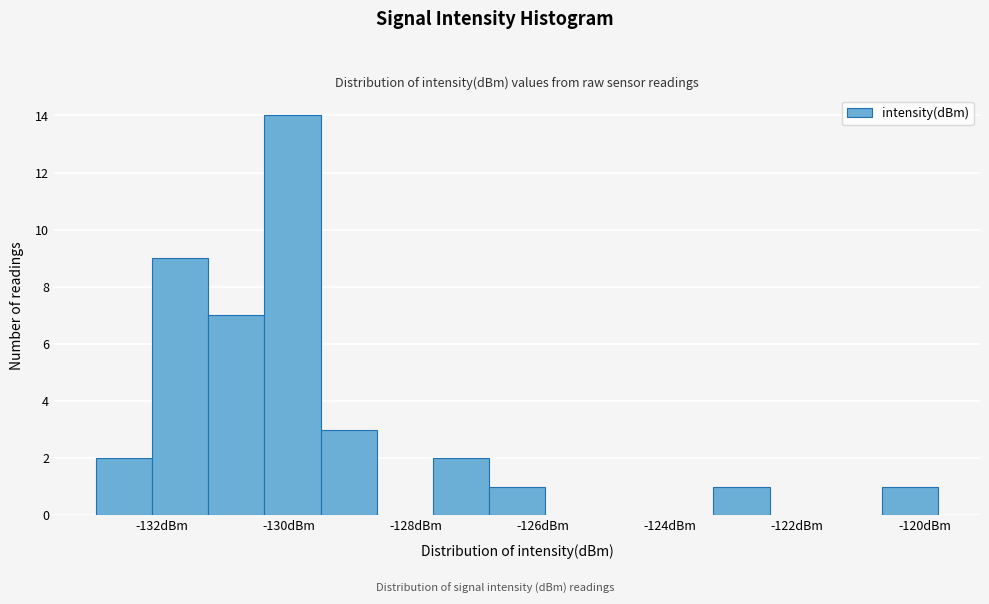

How tall is the bar that spans -127.8 to -126.8 on the x-axis? Neither the bar edges nor the heights are printed on the chart, so give them approximately, as read against the axes.

2